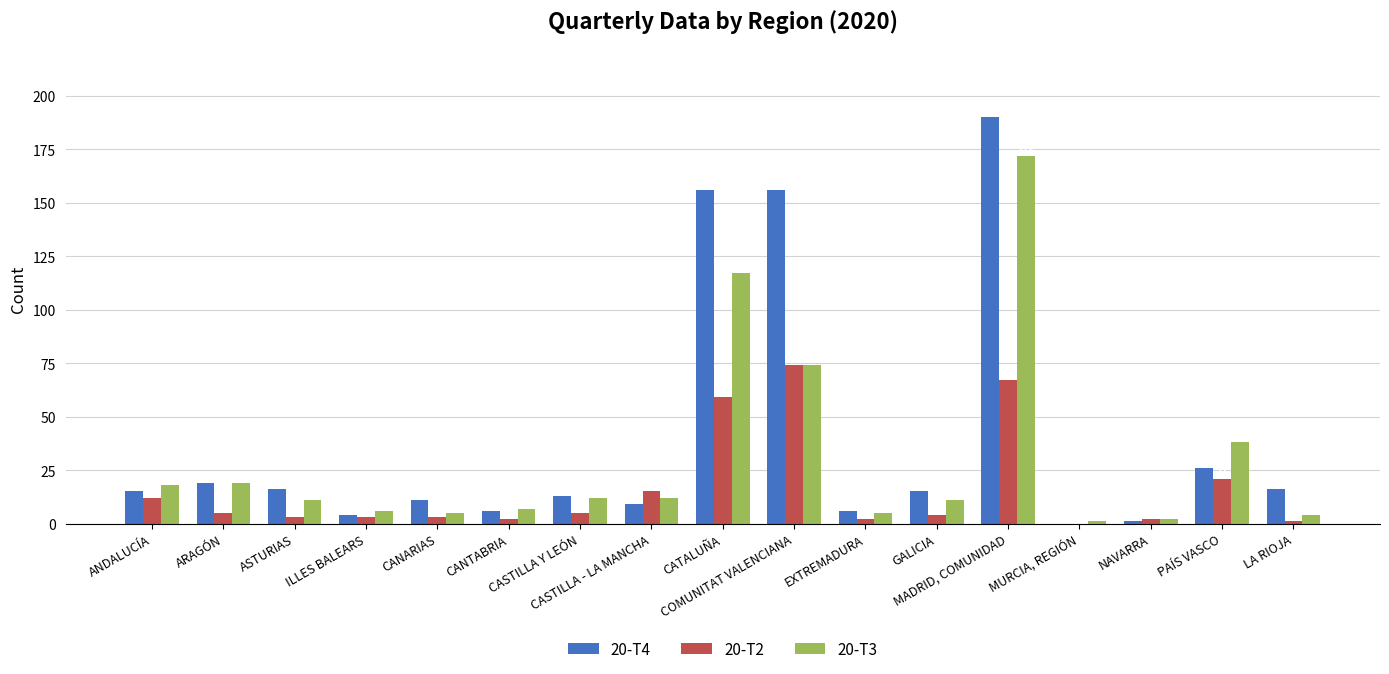

What is the sum of all 20-T3 values?

514